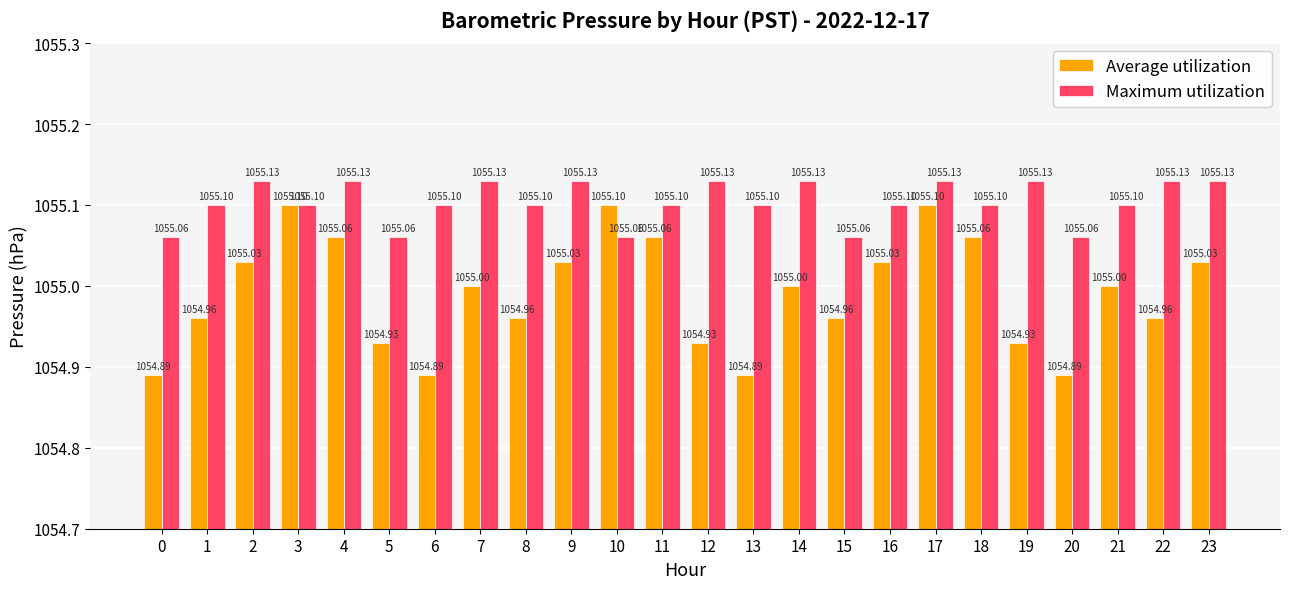

What is the value of the Average utilization bar at the 11th from the left?

1055.1